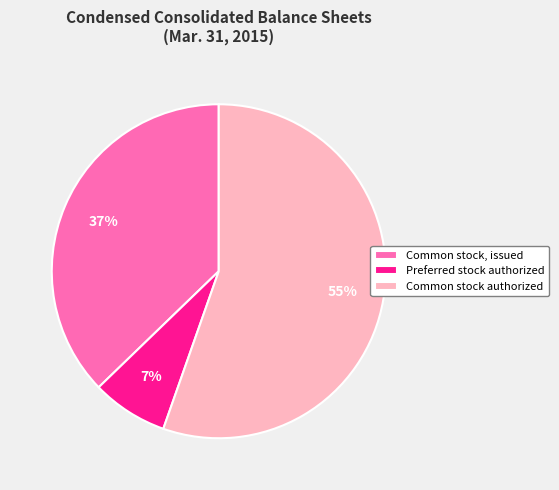

Which slice represents more than half of the pie?

Common stock authorized